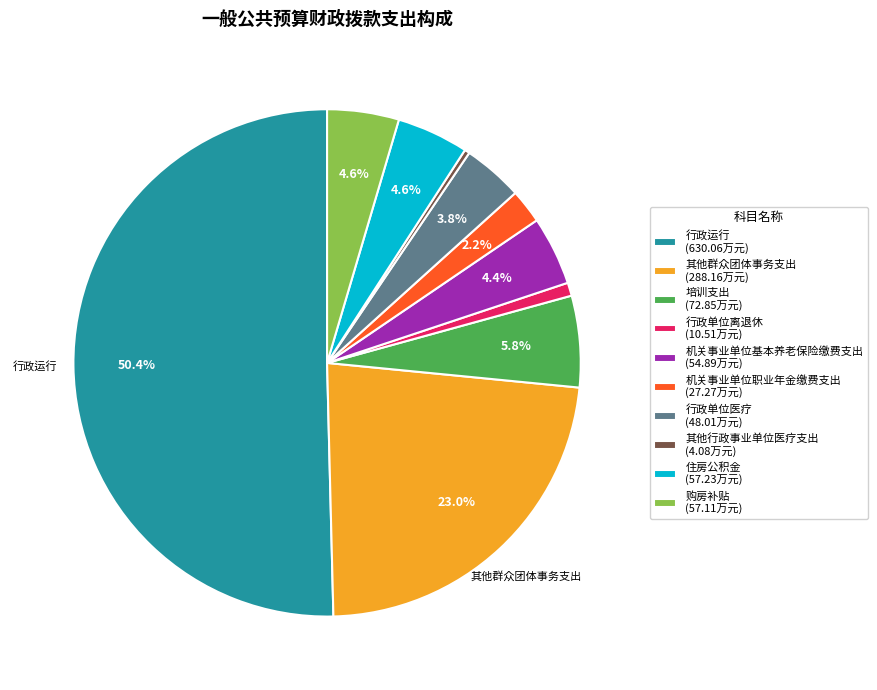

What is the largest slice in the pie chart?

行政运行